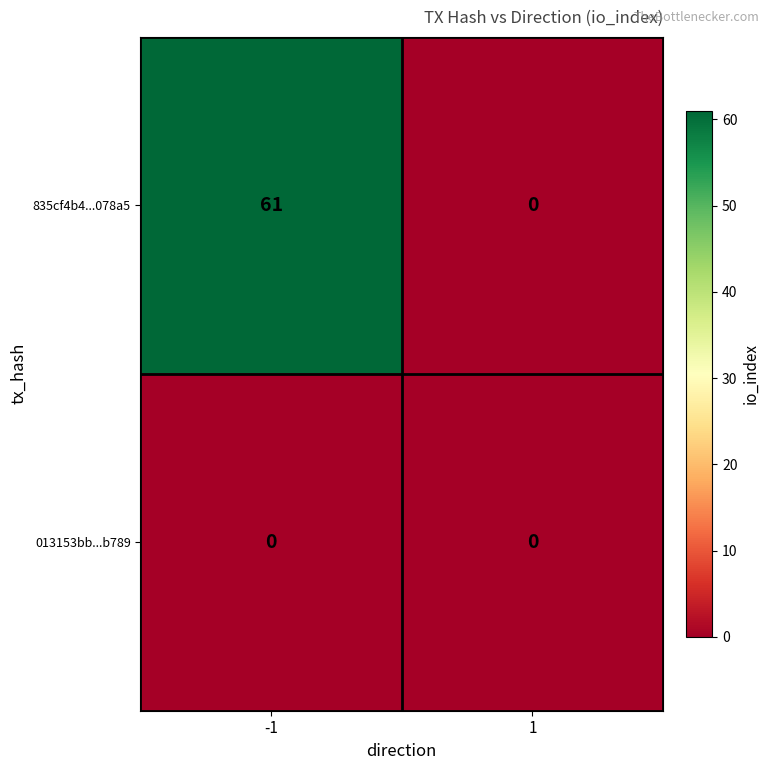

At how many categories does at least one series exceed 14?

1